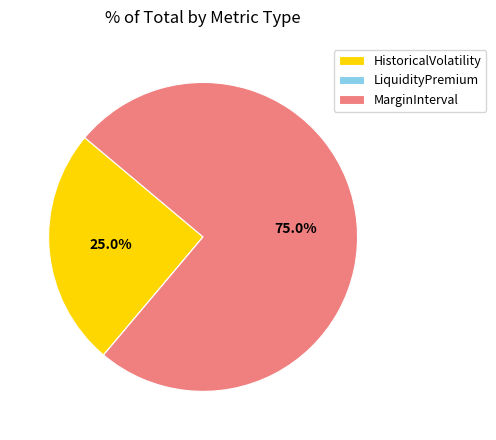

What is the largest slice in the pie chart?

MarginInterval